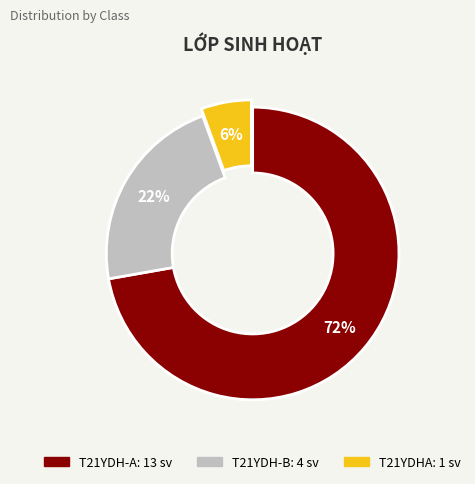

Combined, do T21YDHA and T21YDH-B account for over 50%?

No